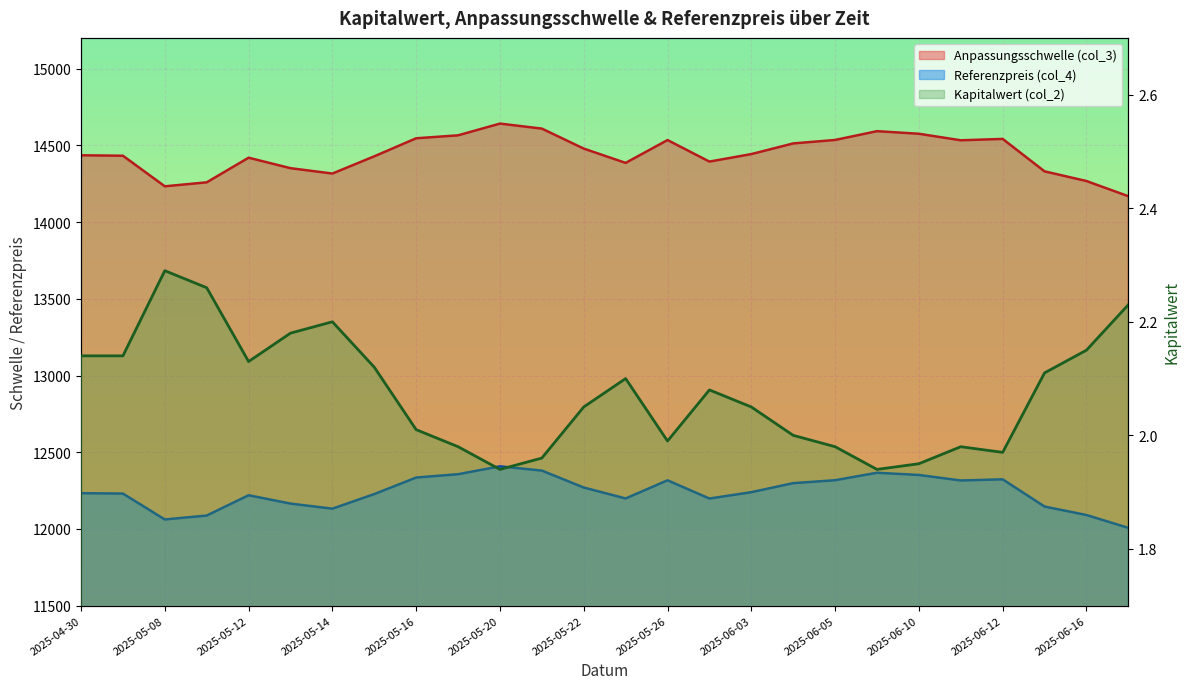

What are all the series names shown in the legend?

Anpassungsschwelle (col_3), Referenzpreis (col_4), Kapitalwert (col_2)